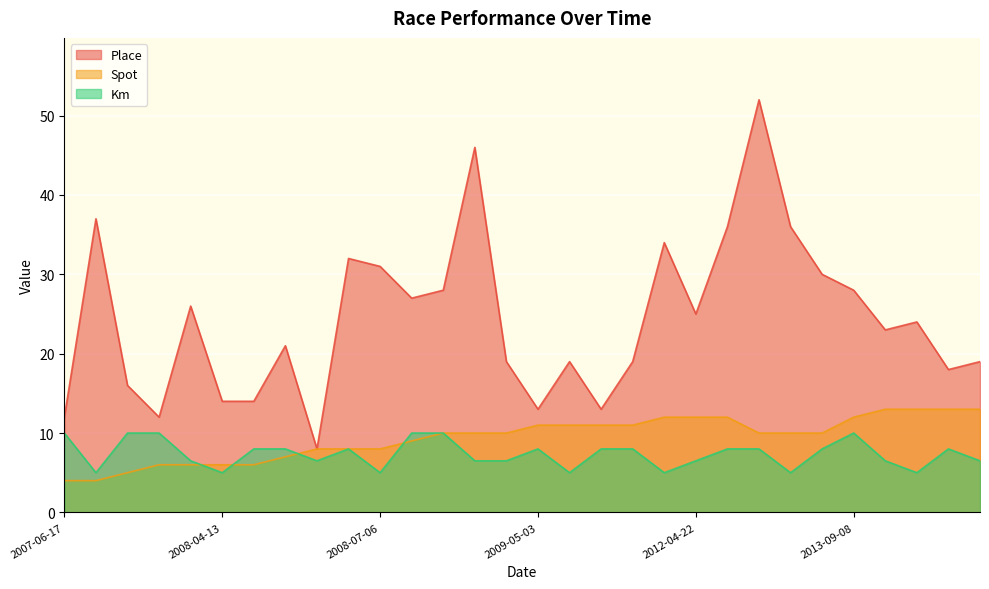

True or false: Km and Place cross at least once.

False